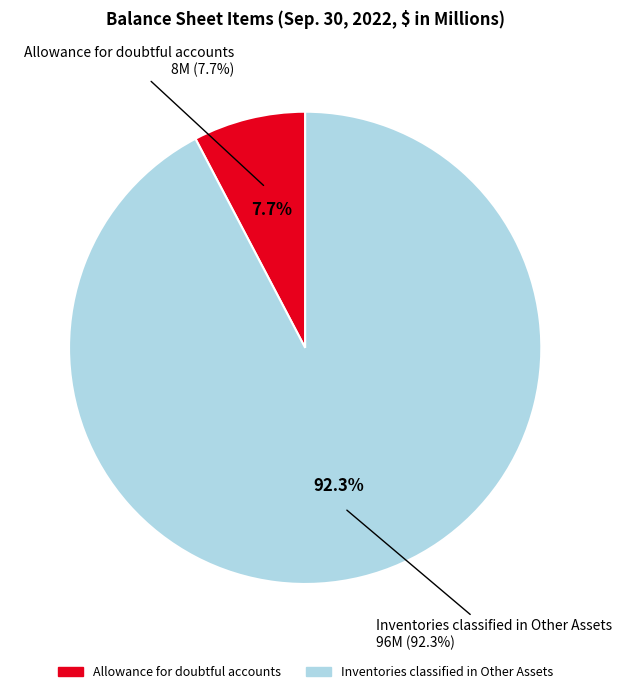

What portion of the pie excludes Allowance for doubtful accounts?

92.3%